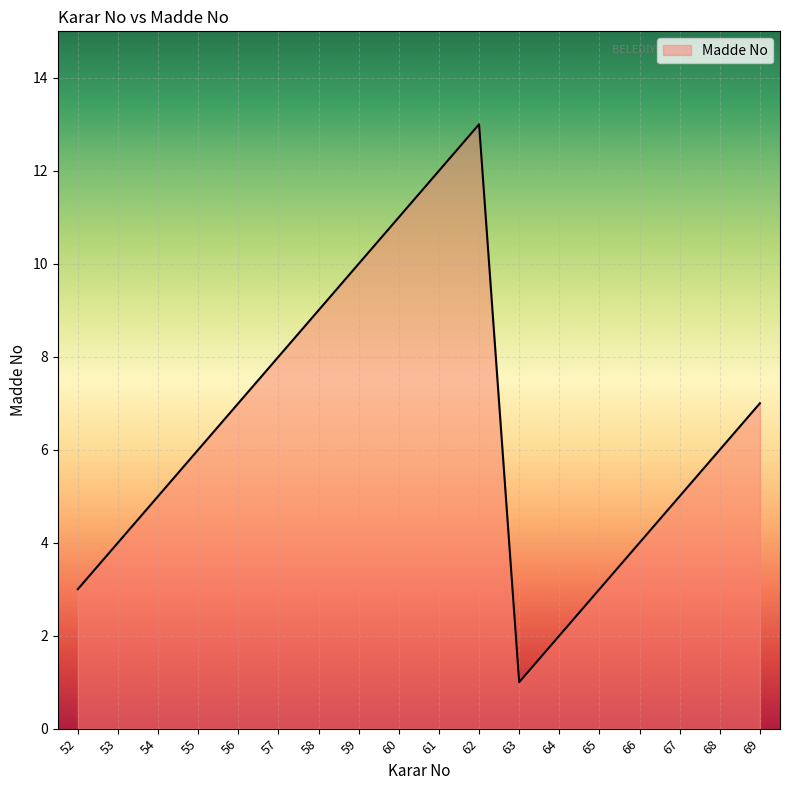

Which has a higher value, 54 or 56?

56